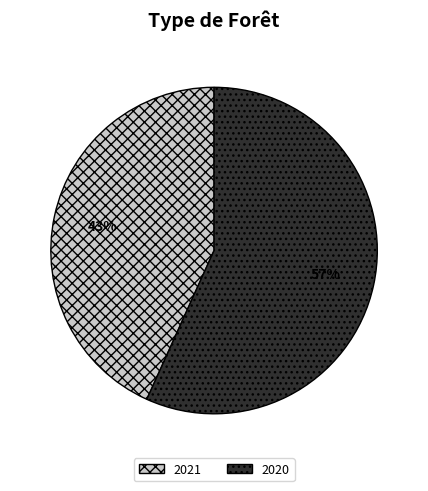

Which category has the smallest portion of the pie?

2021